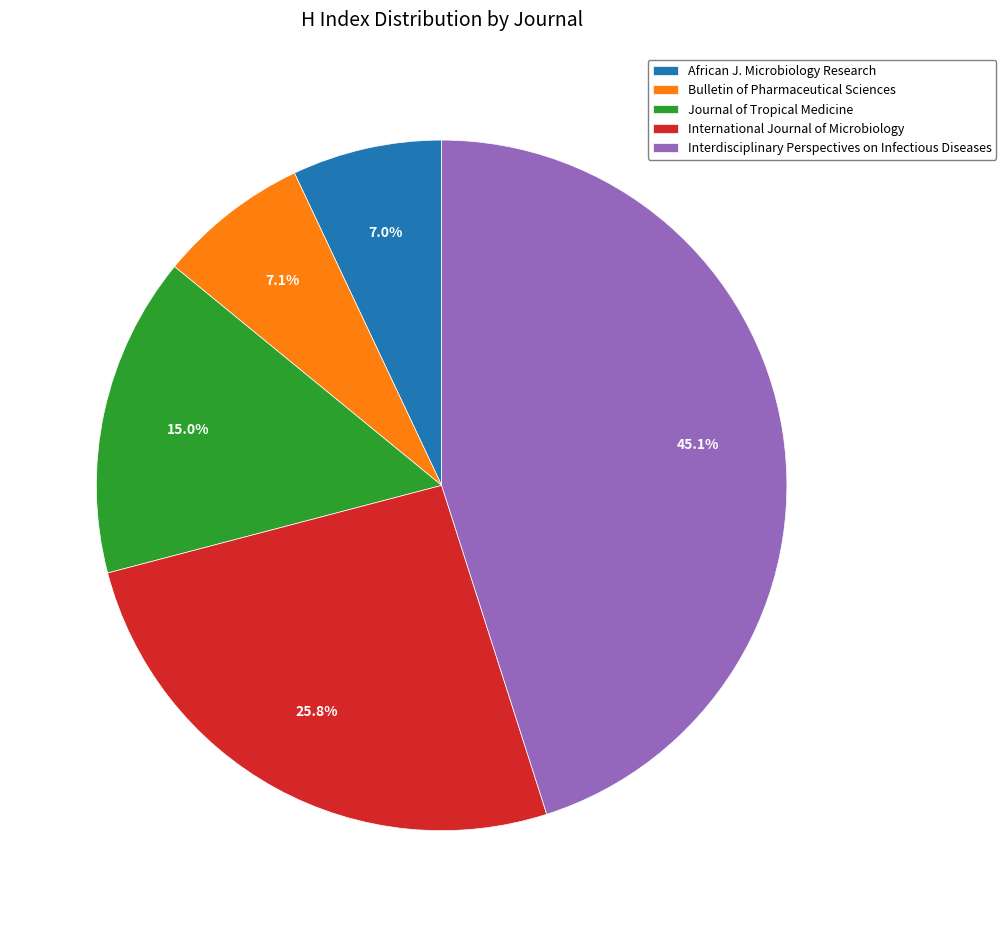

Is African J. Microbiology Research the majority of the pie?

No